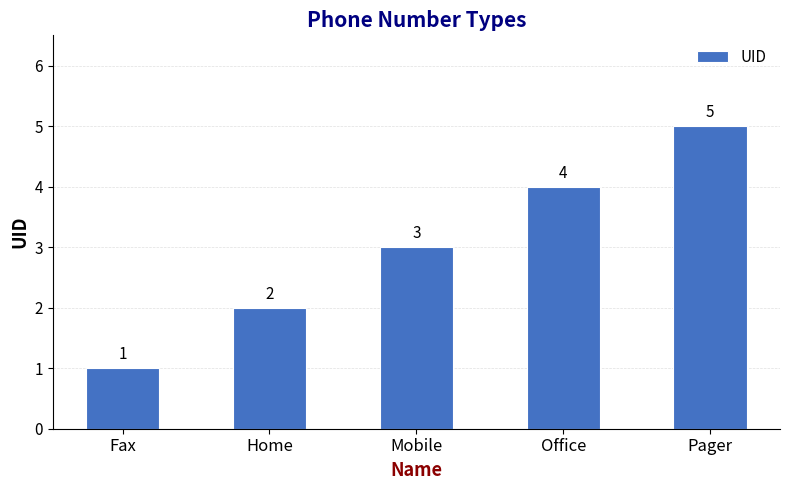

Reading left to right, list all the values displayed in this chart.

1	2	3	4	5